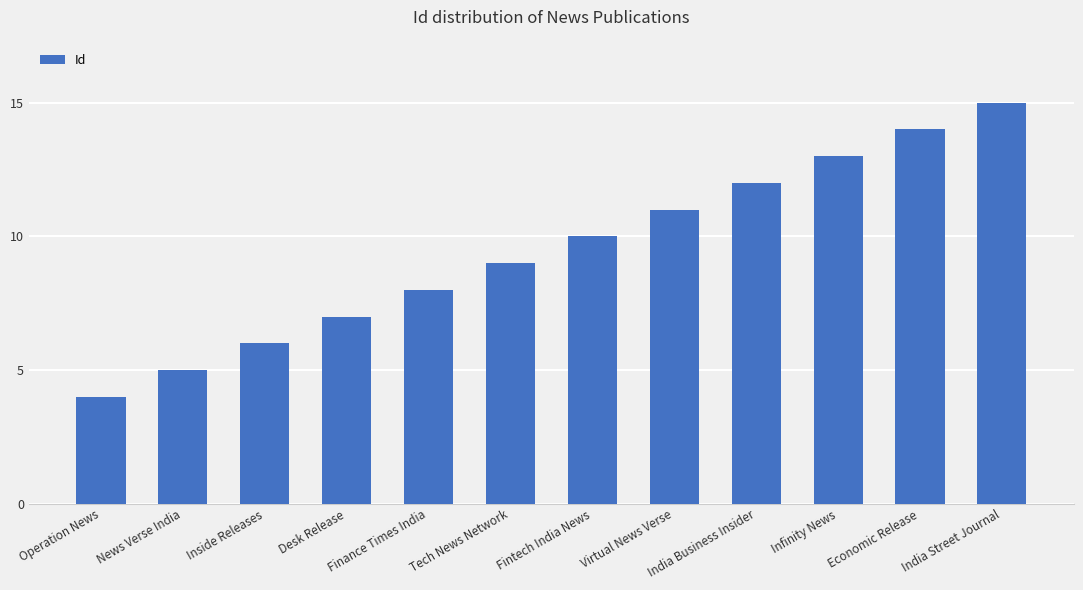

What is the value of the 11th bar from the left?

14